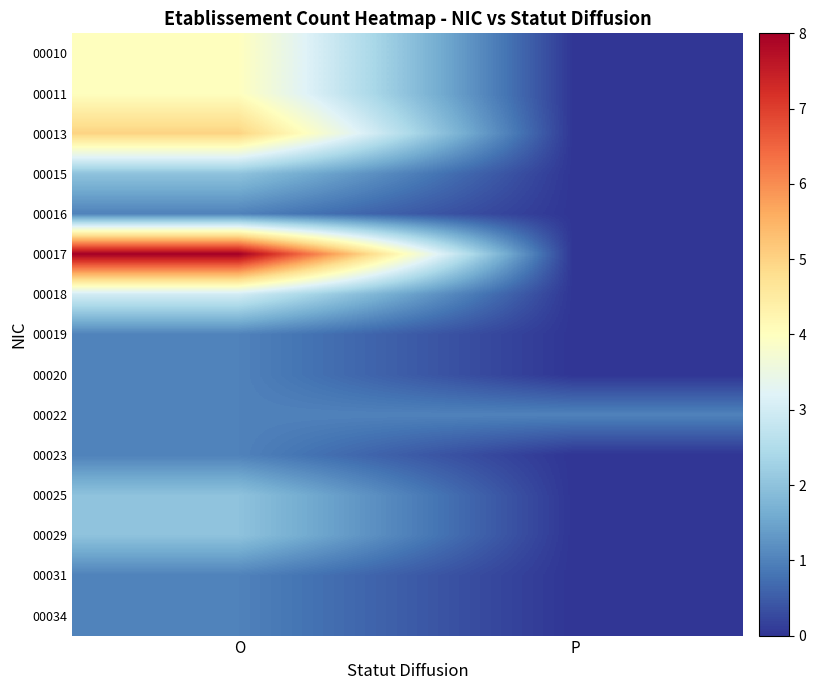

Reading right to left, list all the values displayed in this chart.

00010: P=0	O=4
00011: P=0	O=4
00013: P=0	O=5
00015: P=0	O=2
00016: P=0	O=1
00017: P=0	O=8
00018: P=0	O=3
00019: P=0	O=1
00020: P=0	O=1
00022: P=1	O=1
00023: P=0	O=1
00025: P=0	O=2
00029: P=0	O=2
00031: P=0	O=1
00034: P=0	O=1